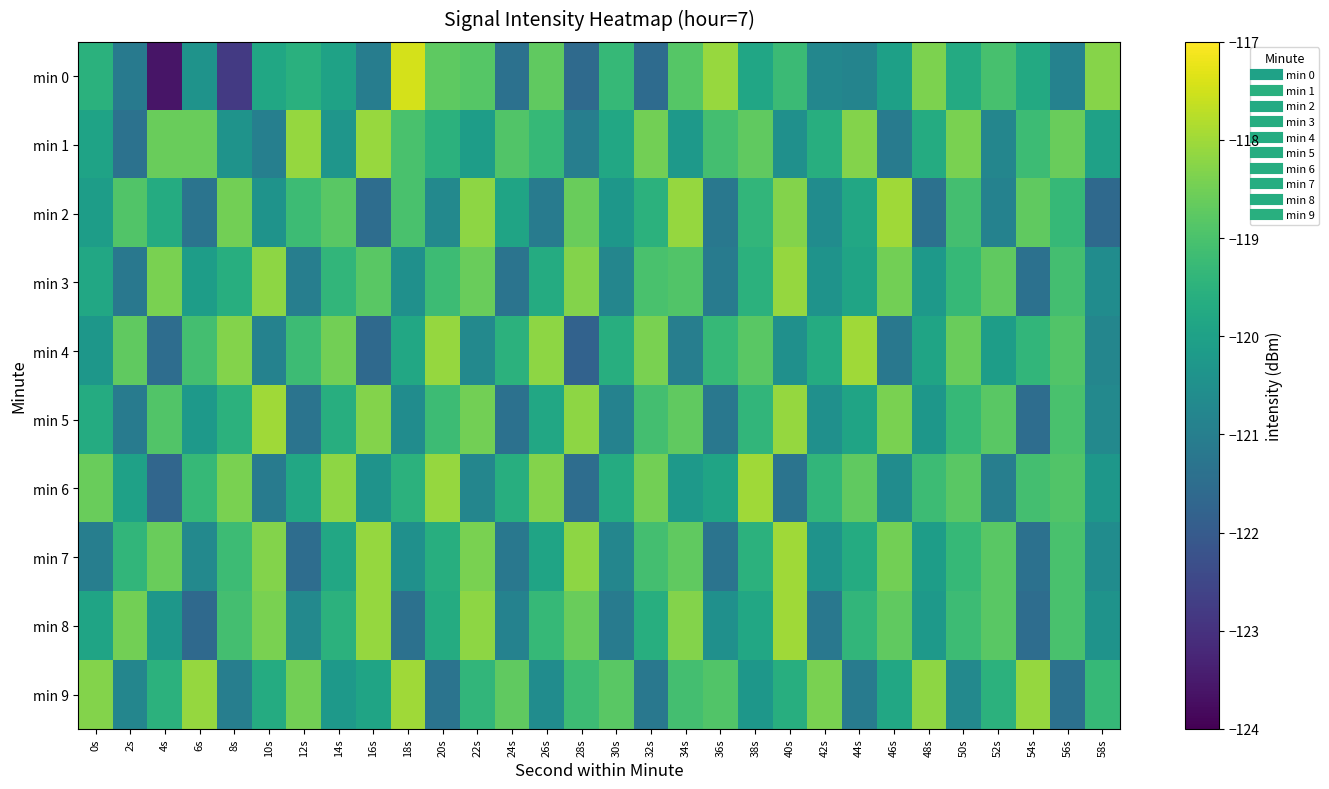

Reading left to right, transcribe all the data shown in this chart.

min 0: 0s=-119.5	2s=-121.1	4s=-123.6	6s=-120.4	8s=-122.8	10s=-119.8	12s=-119.6	14s=-120.0	16s=-121.0	18s=-117.5	20s=-118.7	22s=-118.9	24s=-121.4	26s=-118.7	28s=-121.6	30s=-119.3	32s=-121.5	34s=-118.8	36s=-118.1	38s=-119.9	40s=-119.2	42s=-120.8	44s=-120.8	46s=-120.0	48s=-118.4	50s=-119.7	52s=-119.0	54s=-119.7	56s=-120.9	58s=-118.3
min 1: 0s=-120.0	2s=-121.4	4s=-118.6	6s=-118.6	8s=-120.4	10s=-121.0	12s=-118.1	14s=-120.3	16s=-118.1	18s=-119.0	20s=-119.5	22s=-120.1	24s=-118.9	26s=-119.3	28s=-121.0	30s=-119.8	32s=-118.5	34s=-120.2	36s=-119.1	38s=-118.7	40s=-120.5	42s=-119.6	44s=-118.3	46s=-121.1	48s=-119.7	50s=-118.4	52s=-120.8	54s=-119.2	56s=-118.6	58s=-120.0
min 2: 0s=-120.1	2s=-118.9	4s=-119.7	6s=-121.3	8s=-118.5	10s=-120.4	12s=-119.2	14s=-118.8	16s=-121.5	18s=-119.0	20s=-120.7	22s=-118.2	24s=-119.9	26s=-121.1	28s=-118.6	30s=-120.3	32s=-119.5	34s=-118.1	36s=-121.2	38s=-119.4	40s=-118.3	42s=-120.6	44s=-119.8	46s=-118.0	48s=-121.4	50s=-119.1	52s=-120.9	54s=-118.7	56s=-119.3	58s=-121.6
min 3: 0s=-119.8	2s=-121.2	4s=-118.4	6s=-120.1	8s=-119.6	10s=-118.2	12s=-121.0	14s=-119.4	16s=-118.8	18s=-120.5	20s=-119.2	22s=-118.6	24s=-121.3	26s=-119.7	28s=-118.3	30s=-120.8	32s=-119.0	34s=-118.9	36s=-121.1	38s=-119.5	40s=-118.1	42s=-120.4	44s=-119.9	46s=-118.5	48s=-120.2	50s=-119.3	52s=-118.7	54s=-121.4	56s=-119.1	58s=-120.6
min 4: 0s=-120.3	2s=-118.7	4s=-121.5	6s=-119.1	8s=-118.3	10s=-120.9	12s=-119.2	14s=-118.5	16s=-121.6	18s=-119.8	20s=-118.1	22s=-120.7	24s=-119.5	26s=-118.2	28s=-121.8	30s=-119.6	32s=-118.4	34s=-121.0	36s=-119.3	38s=-118.8	40s=-120.5	42s=-119.7	44s=-118.0	46s=-121.2	48s=-119.9	50s=-118.6	52s=-120.1	54s=-119.4	56s=-118.9	58s=-120.8
min 5: 0s=-119.7	2s=-121.1	4s=-118.9	6s=-120.2	8s=-119.5	10s=-118.0	12s=-121.3	14s=-119.6	16s=-118.3	18s=-120.6	20s=-119.2	22s=-118.5	24s=-121.4	26s=-119.8	28s=-118.2	30s=-120.9	32s=-119.1	34s=-118.7	36s=-121.2	38s=-119.4	40s=-118.1	42s=-120.5	44s=-119.9	46s=-118.4	48s=-120.3	50s=-119.3	52s=-118.8	54s=-121.5	56s=-119.0	58s=-120.7
min 6: 0s=-118.6	2s=-120.0	4s=-121.7	6s=-119.3	8s=-118.4	10s=-121.1	12s=-119.8	14s=-118.2	16s=-120.4	18s=-119.5	20s=-118.1	22s=-120.8	24s=-119.6	26s=-118.3	28s=-121.5	30s=-119.7	32s=-118.5	34s=-120.2	36s=-119.9	38s=-118.0	40s=-121.3	42s=-119.4	44s=-118.7	46s=-120.6	48s=-119.2	50s=-118.8	52s=-121.0	54s=-119.1	56s=-118.9	58s=-120.3
min 7: 0s=-121.0	2s=-119.4	4s=-118.6	6s=-120.7	8s=-119.2	10s=-118.3	12s=-121.5	14s=-119.8	16s=-118.1	18s=-120.5	20s=-119.6	22s=-118.4	24s=-121.2	26s=-119.9	28s=-118.2	30s=-120.8	32s=-119.1	34s=-118.7	36s=-121.3	38s=-119.5	40s=-118.0	42s=-120.4	44s=-119.7	46s=-118.5	48s=-120.1	50s=-119.3	52s=-118.8	54s=-121.4	56s=-119.0	58s=-120.6
min 8: 0s=-119.9	2s=-118.5	4s=-120.3	6s=-121.6	8s=-119.1	10s=-118.4	12s=-120.7	14s=-119.5	16s=-118.1	18s=-121.4	20s=-119.7	22s=-118.2	24s=-120.9	26s=-119.3	28s=-118.6	30s=-121.1	32s=-119.6	34s=-118.3	36s=-120.5	38s=-119.8	40s=-118.0	42s=-121.2	44s=-119.4	46s=-118.7	48s=-120.2	50s=-119.2	52s=-118.8	54s=-121.5	56s=-119.0	58s=-120.4
min 9: 0s=-118.3	2s=-120.8	4s=-119.5	6s=-118.1	8s=-121.0	10s=-119.7	12s=-118.5	14s=-120.2	16s=-119.9	18s=-118.0	20s=-121.3	22s=-119.4	24s=-118.7	26s=-120.6	28s=-119.2	30s=-118.8	32s=-121.2	34s=-119.1	36s=-118.9	38s=-120.3	40s=-119.6	42s=-118.4	44s=-121.1	46s=-119.8	48s=-118.2	50s=-120.7	52s=-119.5	54s=-118.1	56s=-121.4	58s=-119.3